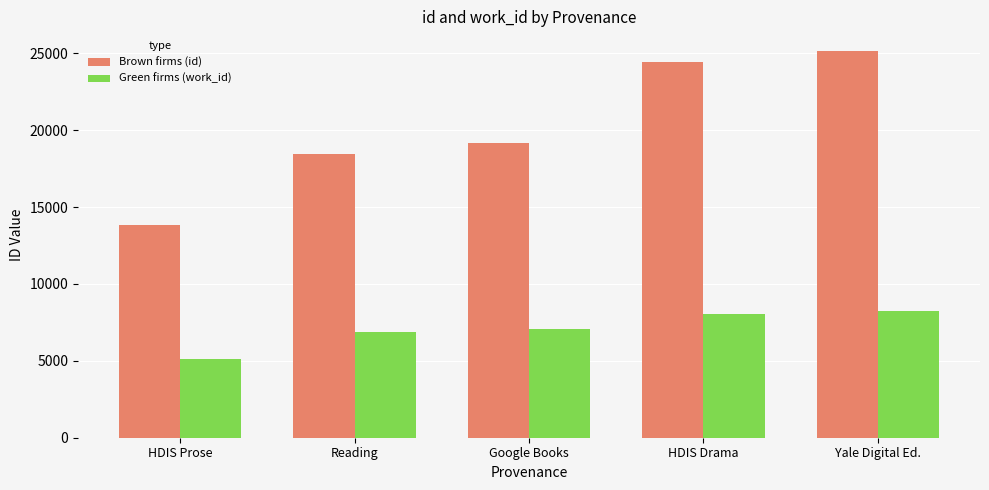

At which label is Brown firms (id) closest to 19506?

Google Books